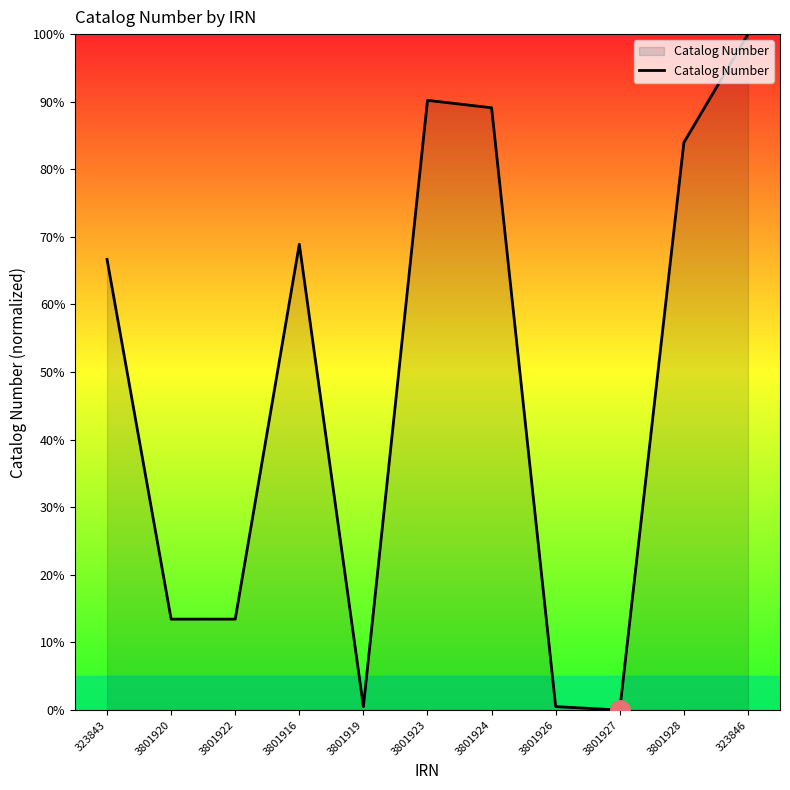

How many lines are shown in the chart?

1